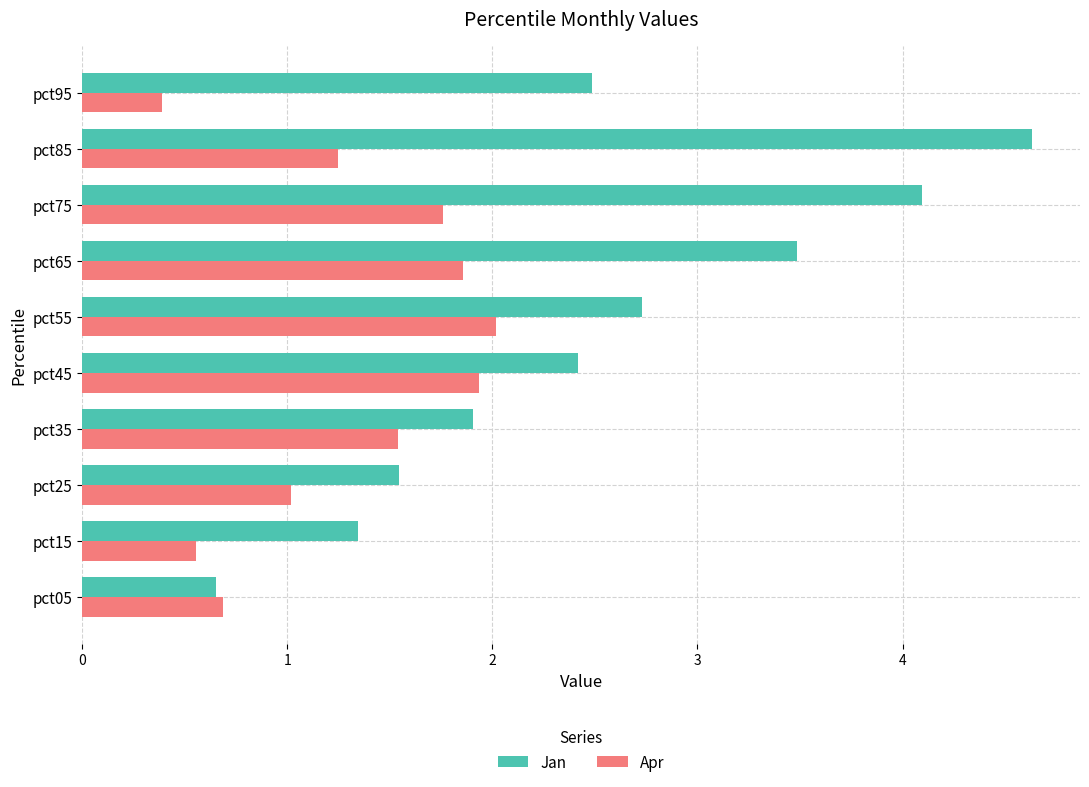

Which series has the largest range (max minus min)?

Jan